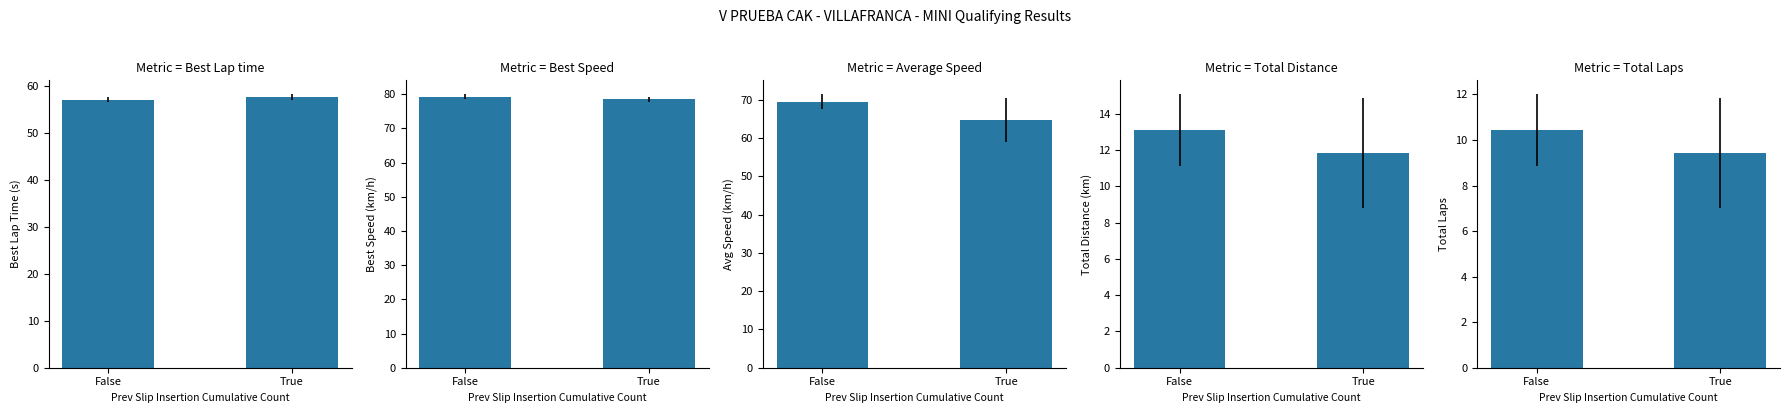

At which label is Total Distance closest to 12?

True